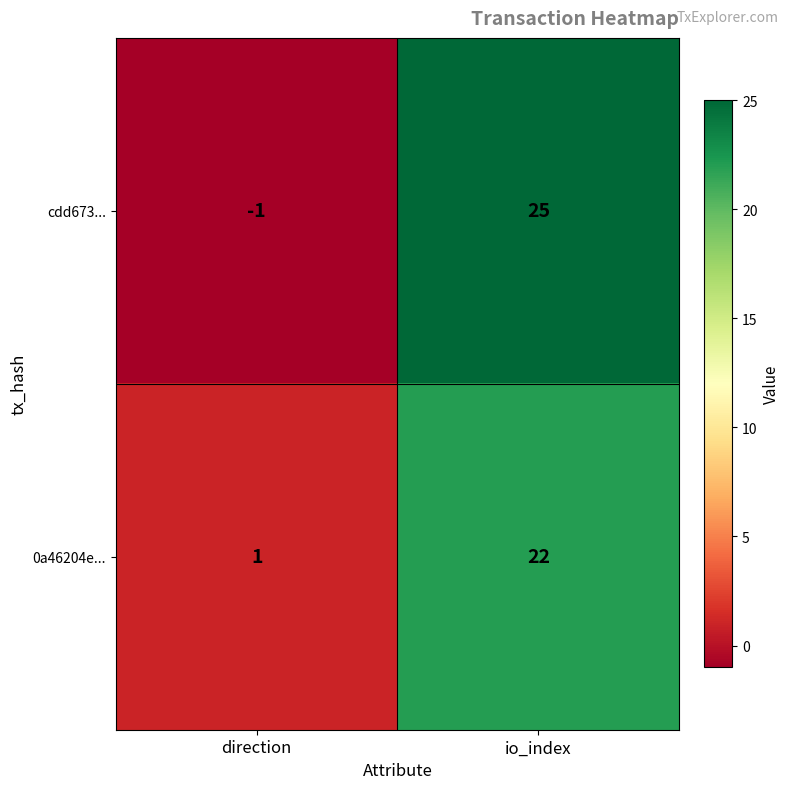

Is it true that 0a46204e... equals 22 at io_index?

True